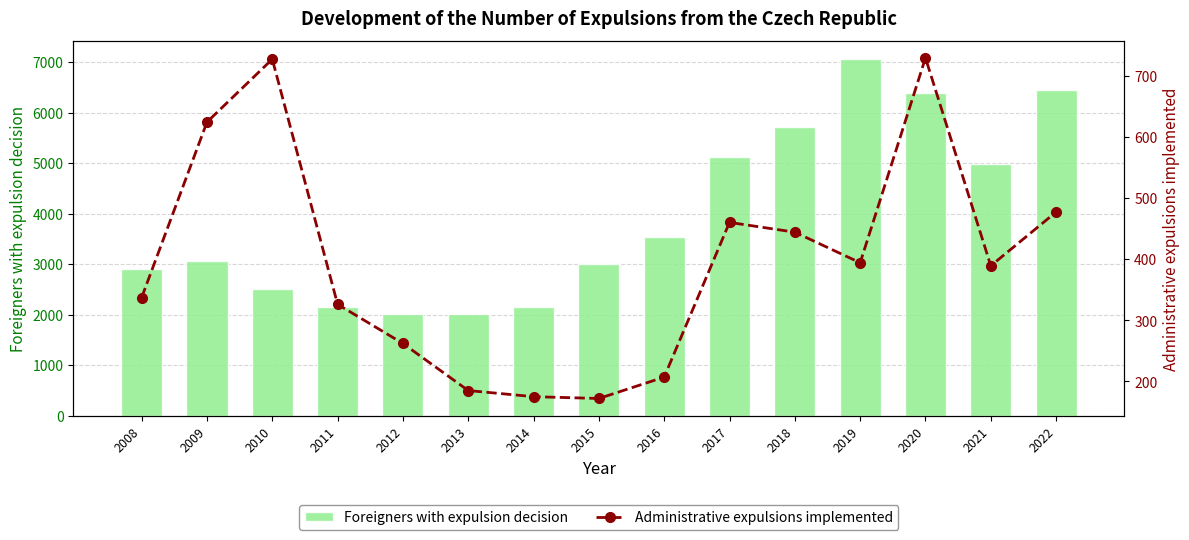

The value of Foreigners with expulsion decision at 2008 is 2909. True or false?

True